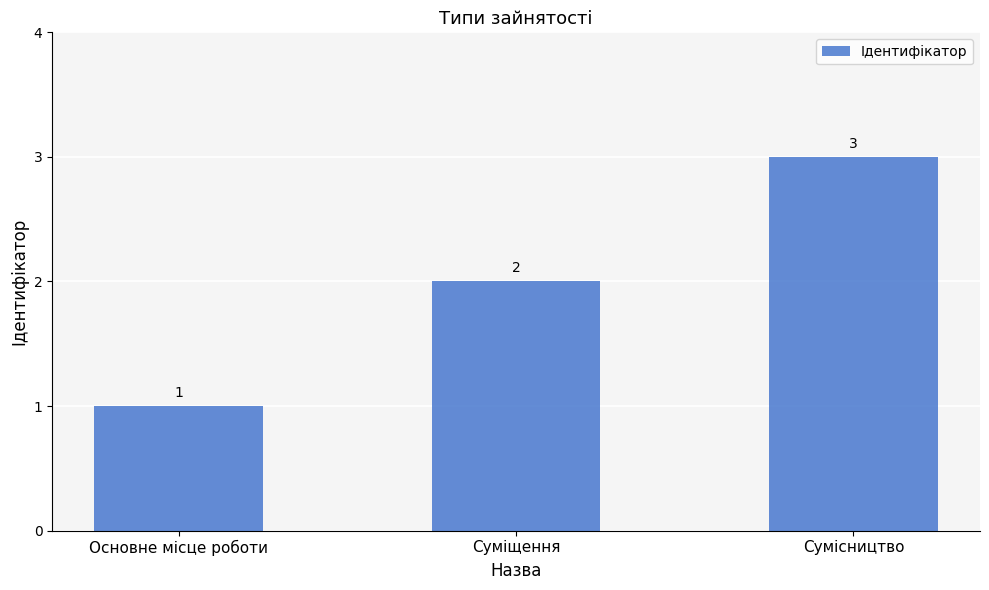

How many distinct data groups are displayed?

1